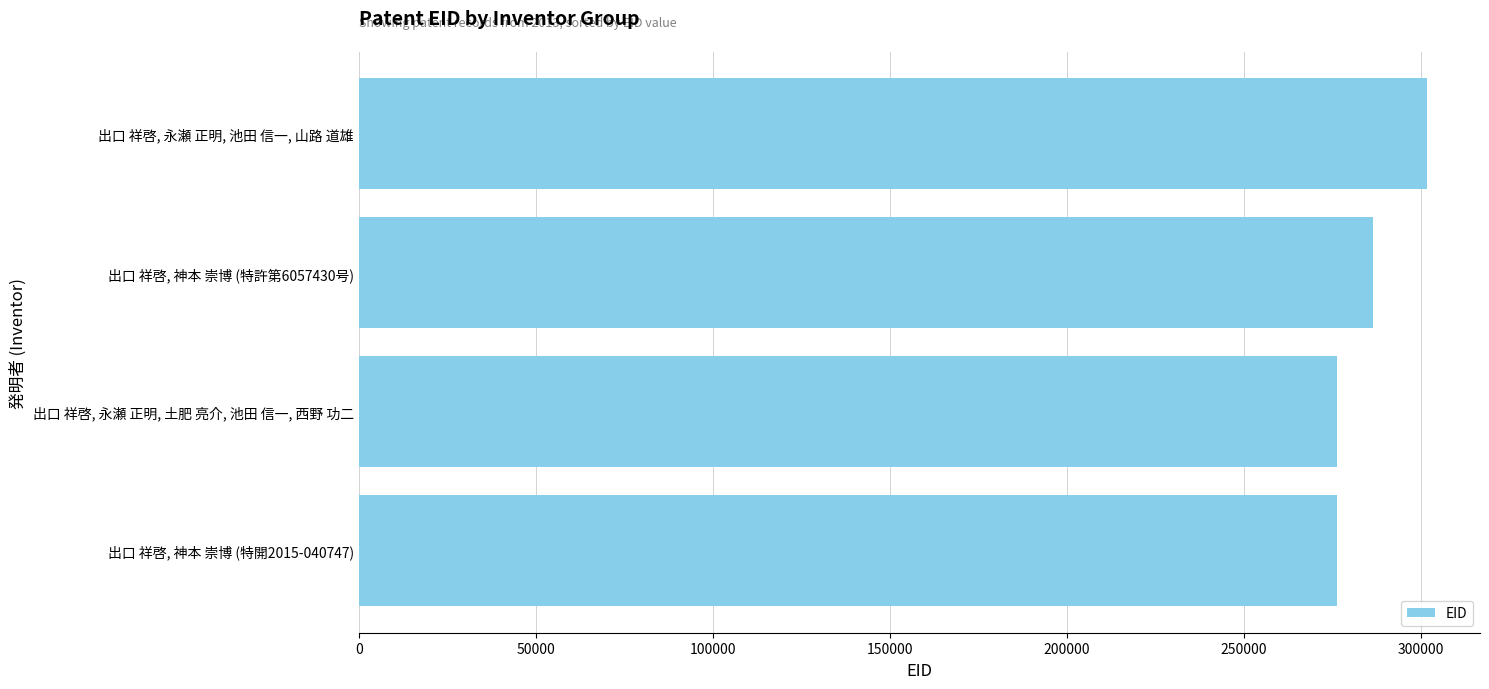

Which label corresponds to the largest value in the chart?

出口 祥啓, 永瀬 正明, 池田 信一, 山路 道雄